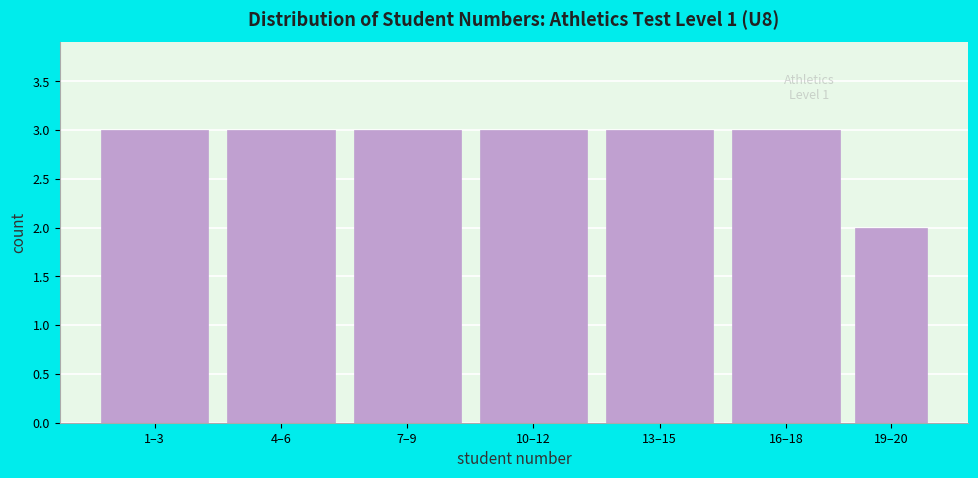

Reading left to right, what are all the values shown in this chart?

1–3=3	4–6=3	7–9=3	10–12=3	13–15=3	16–18=3	19–20=2